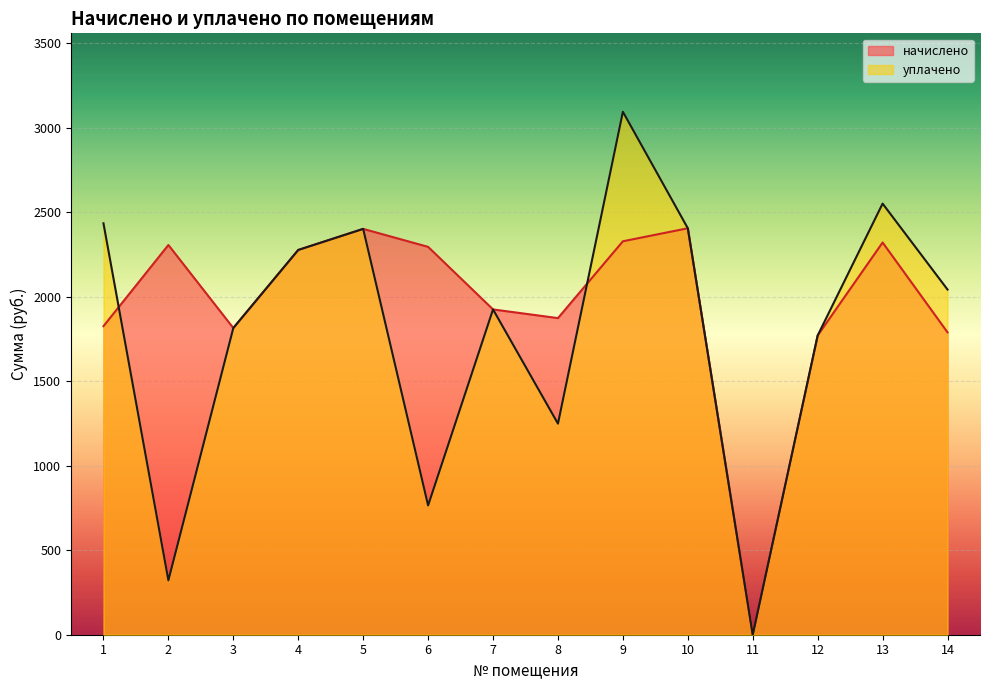

Rank the categories by начислено value from highest to lowest.

10, 5, 9, 13, 2, 6, 4, 7, 8, 1, 3, 14, 12, 11